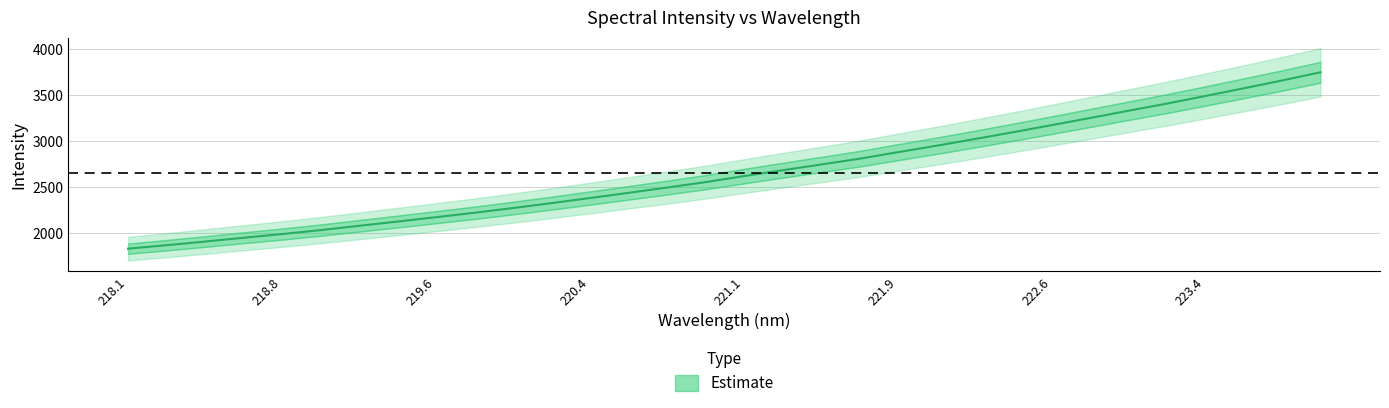

The chart shows a value of 1136.3 at 10. True or false?

False